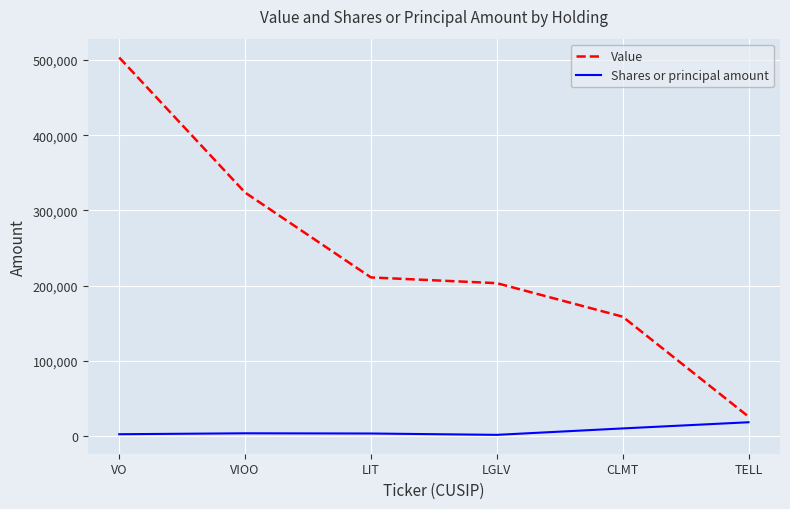

Rank the series at VO from highest to lowest value.

Value, Shares or principal amount